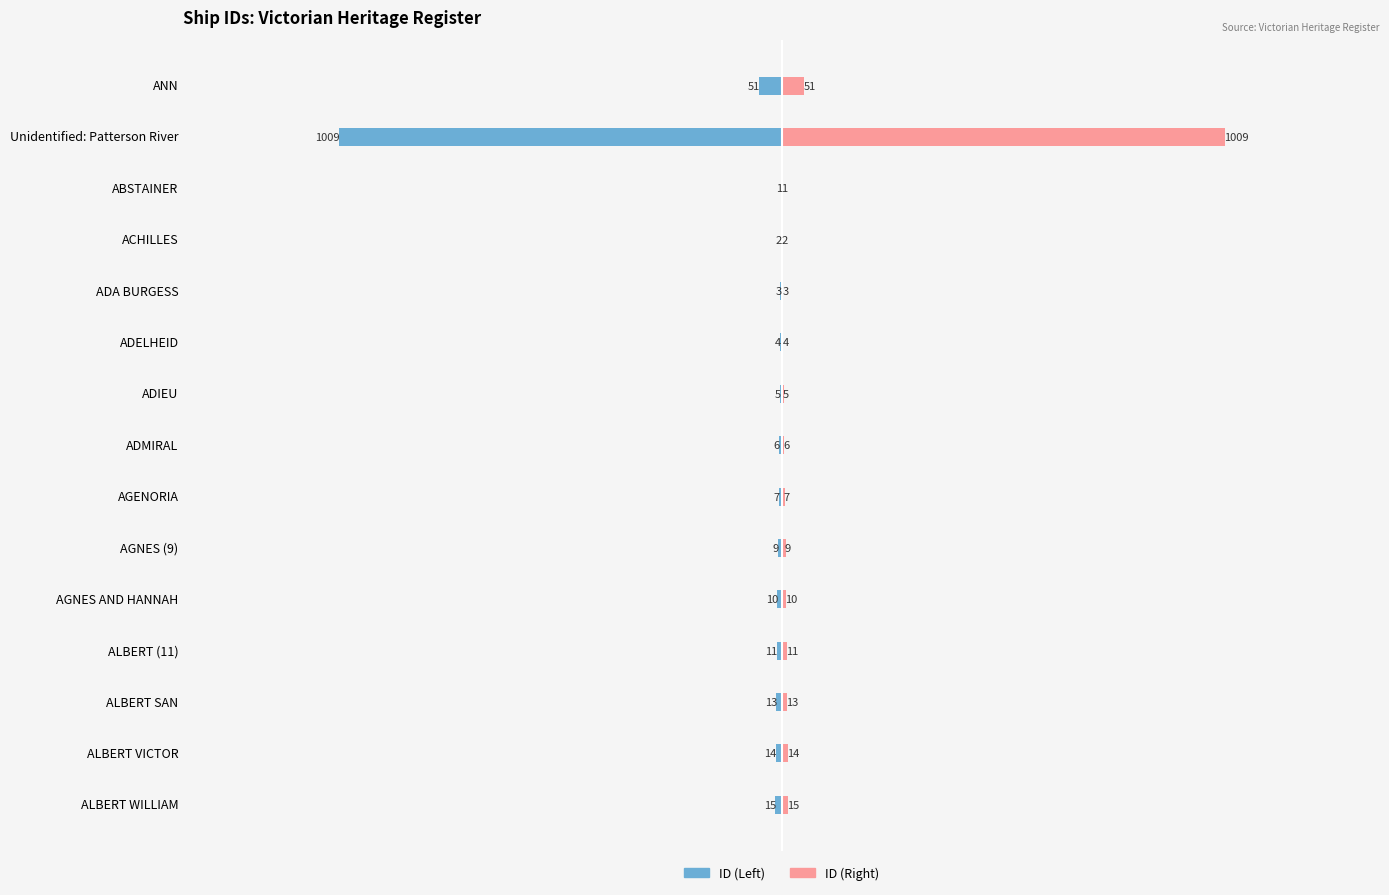

Are the bars grouped side by side (vs. stacked)?

Yes